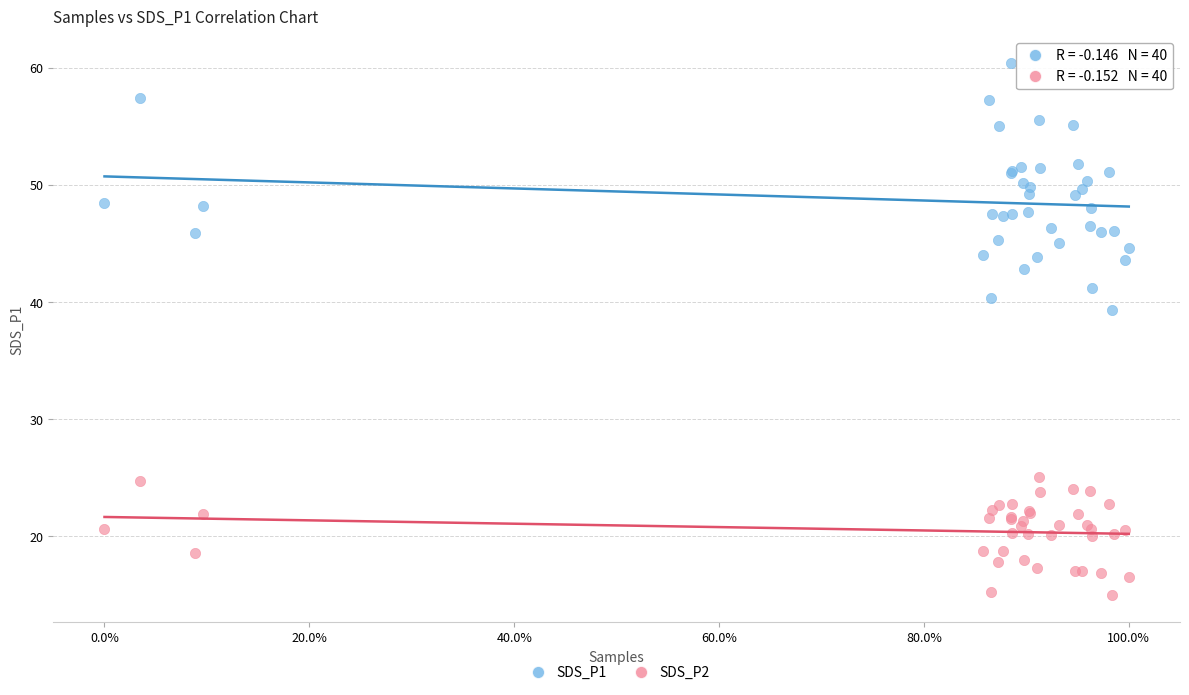

Across all series, what Y value is closest to 37?

39.4